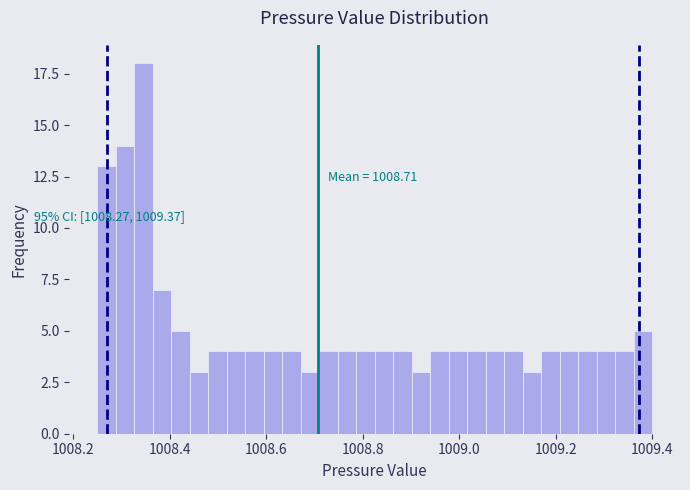

Read against the x-axis, roughly where is the centre of the tallest bar?

1008.34